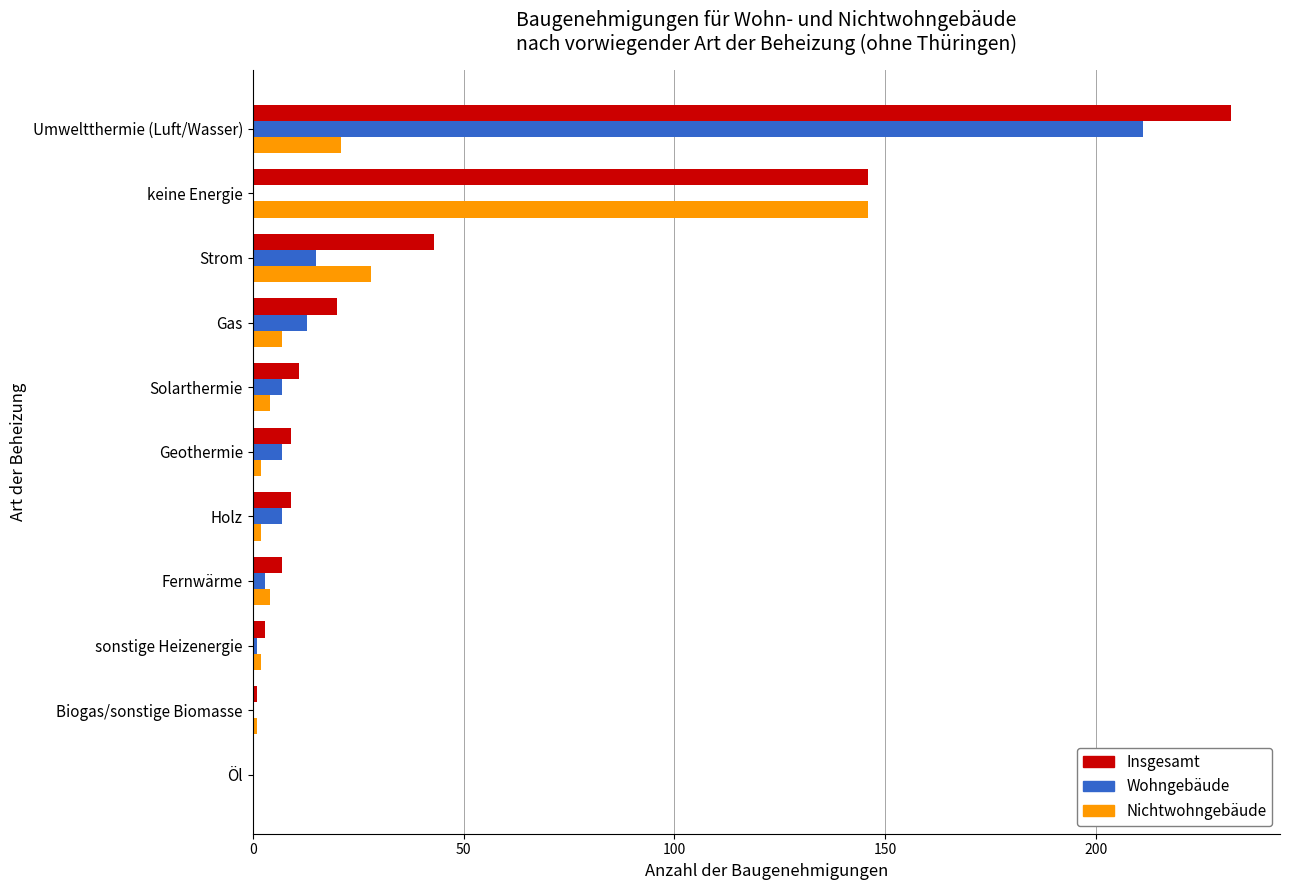

Which series has the largest range (max minus min)?

Insgesamt